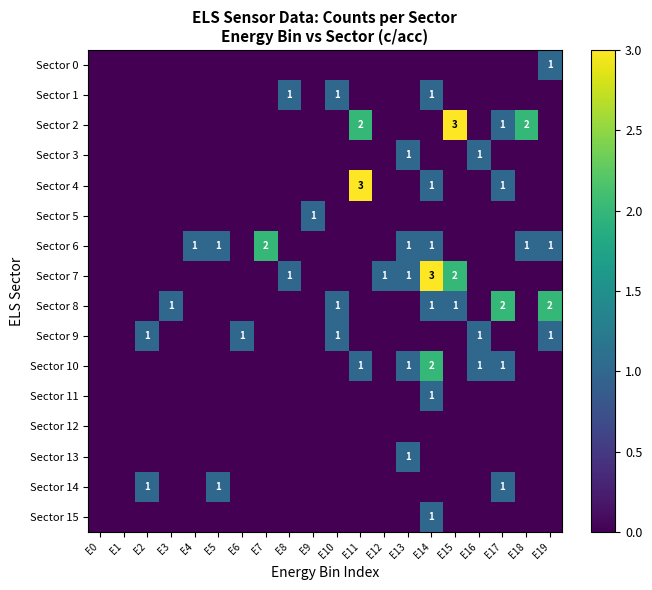

Count the number of data series in this chart.

16